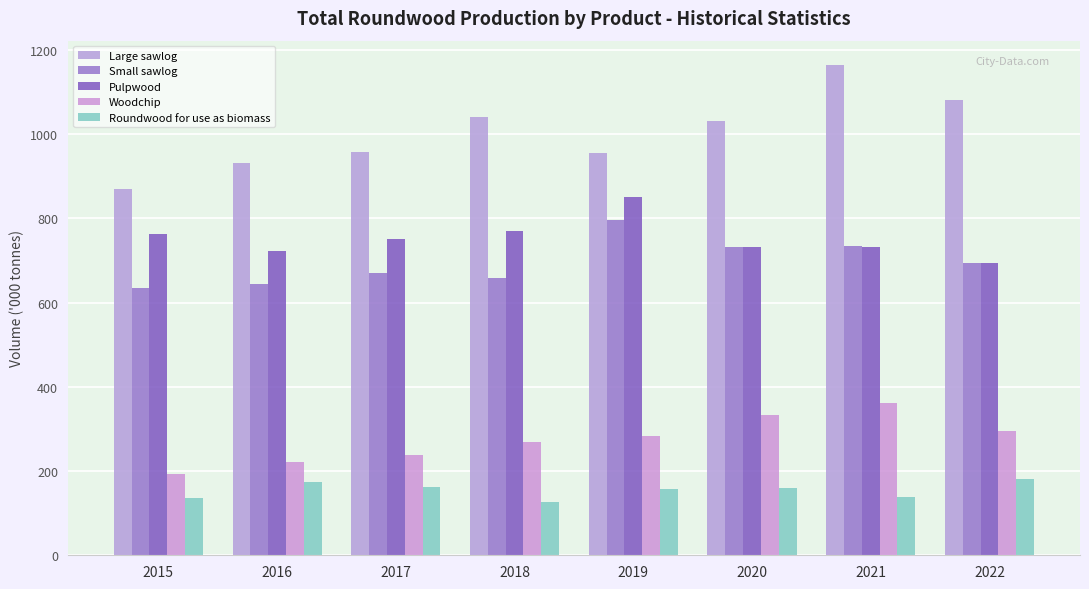

How many groups of bars are there?

8